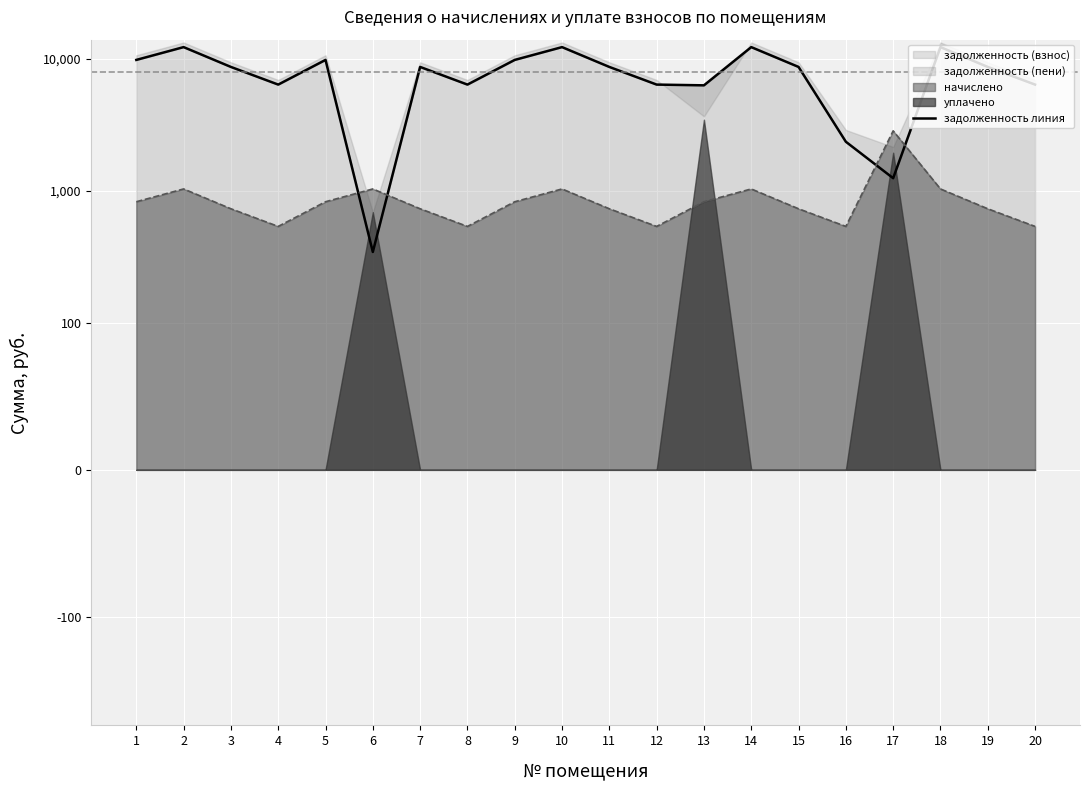

List the labels in order of value, largest first.

2, 10, 14, 18, 1, 5, 9, 3, 7, 11, 15, 19, 4, 8, 12, 20, 13, 16, 17, 6